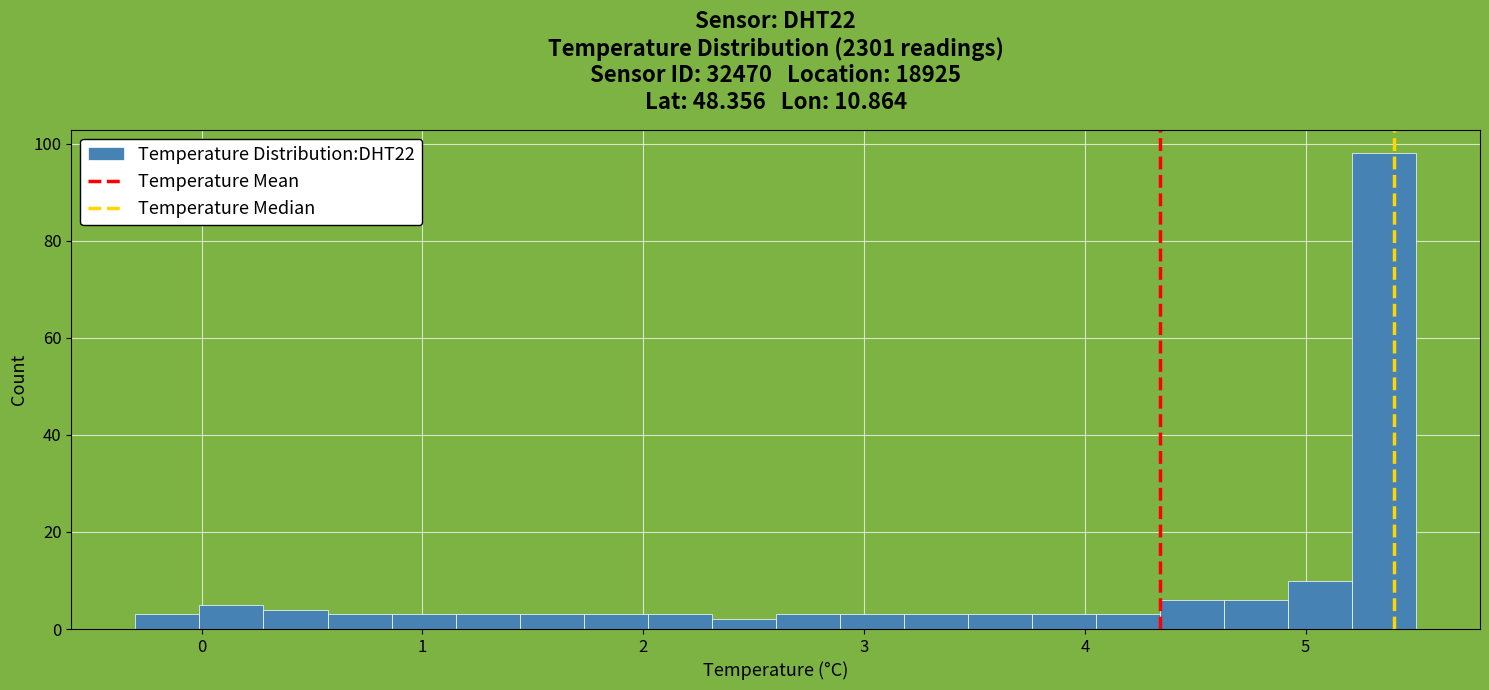

Around what value on the x-axis is the tallest bar? Give the approximate position of its centre, as read against the axis.

5.4